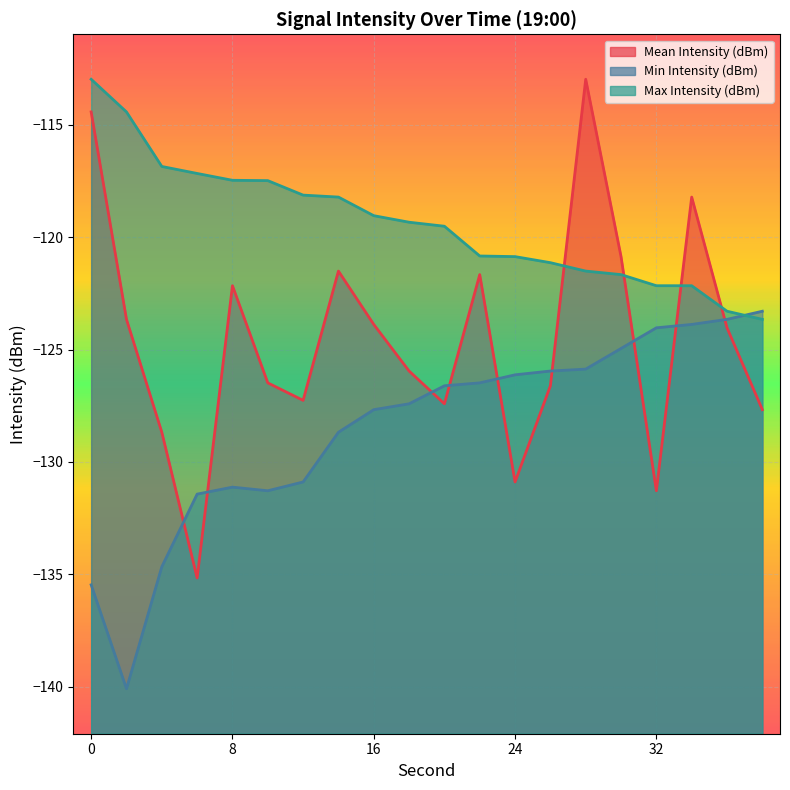

Reading left to right, what are all the values shown in this chart?

Mean Intensity (dBm): 0=-114.4	2=-123.7	4=-128.7	6=-135.2	8=-122.2	10=-126.5	12=-127.3	14=-121.5	16=-123.9	18=-126.0	20=-127.4	22=-121.7	24=-130.9	26=-126.6	28=-113.0	30=-120.9	32=-131.3	34=-118.2	36=-124.0	38=-127.7
Min Intensity (dBm): 0=-135.5	2=-140.1	4=-134.7	6=-131.4	8=-131.1	10=-131.3	12=-130.9	14=-128.7	16=-127.7	18=-127.4	20=-126.6	22=-126.5	24=-126.1	26=-126.0	28=-125.9	30=-125.0	32=-124.0	34=-123.9	36=-123.7	38=-123.3
Max Intensity (dBm): 0=-113.0	2=-114.4	4=-116.9	6=-117.2	8=-117.5	10=-117.5	12=-118.1	14=-118.2	16=-119.0	18=-119.3	20=-119.5	22=-120.8	24=-120.9	26=-121.1	28=-121.5	30=-121.7	32=-122.2	34=-122.2	36=-123.3	38=-123.7